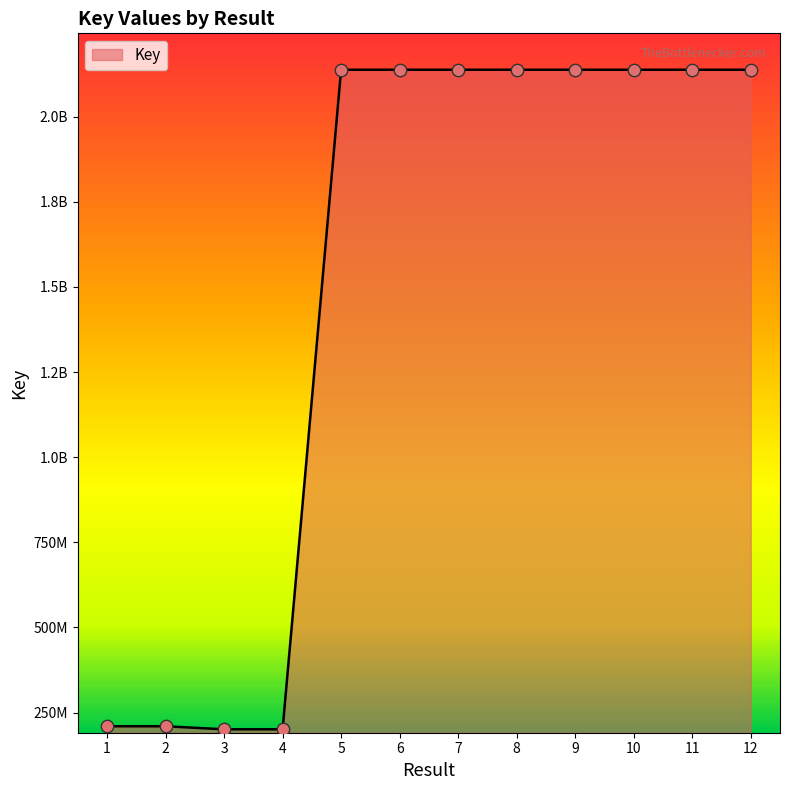

Is this an area chart (filled region under the line)?

Yes